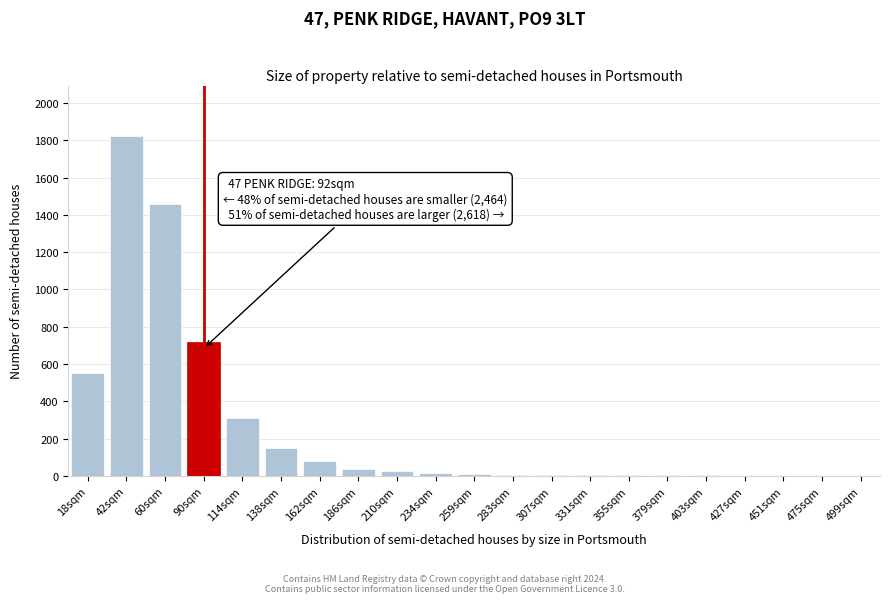

Where is the data nearest to the value 910?

90sqm